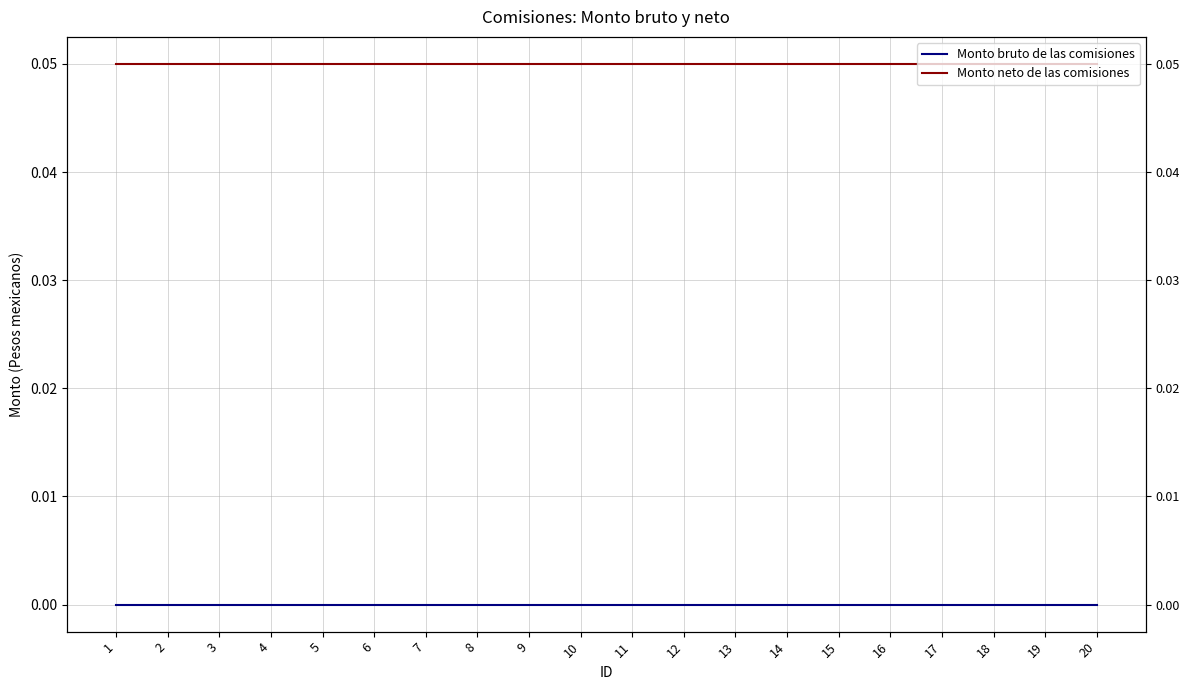

The Monto neto de las comisiones series shows 0.1 at 13. True or false?

False